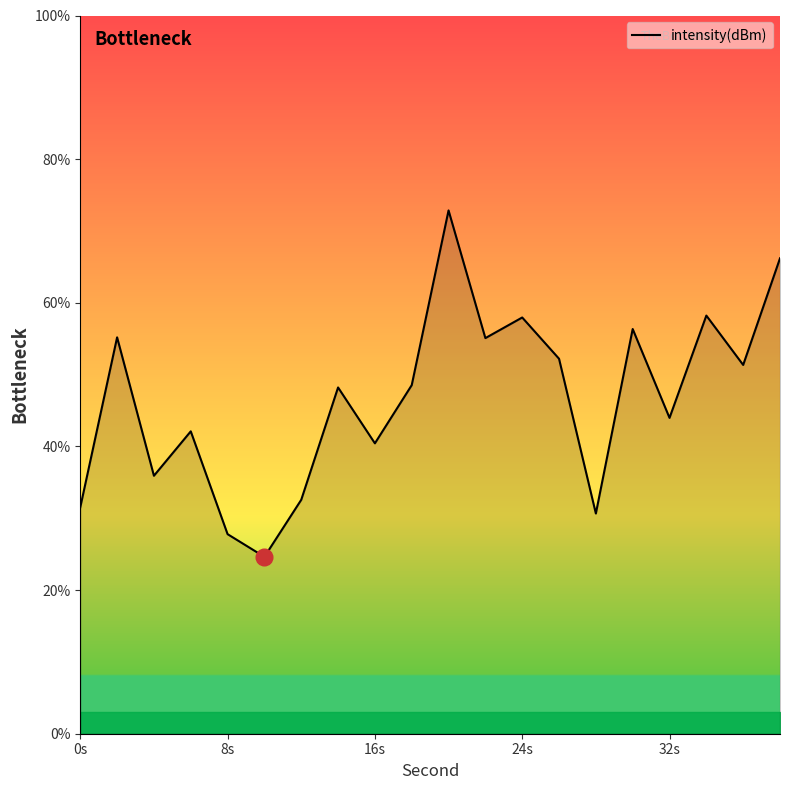

What is the difference between the maximum and minimum values?

48.2